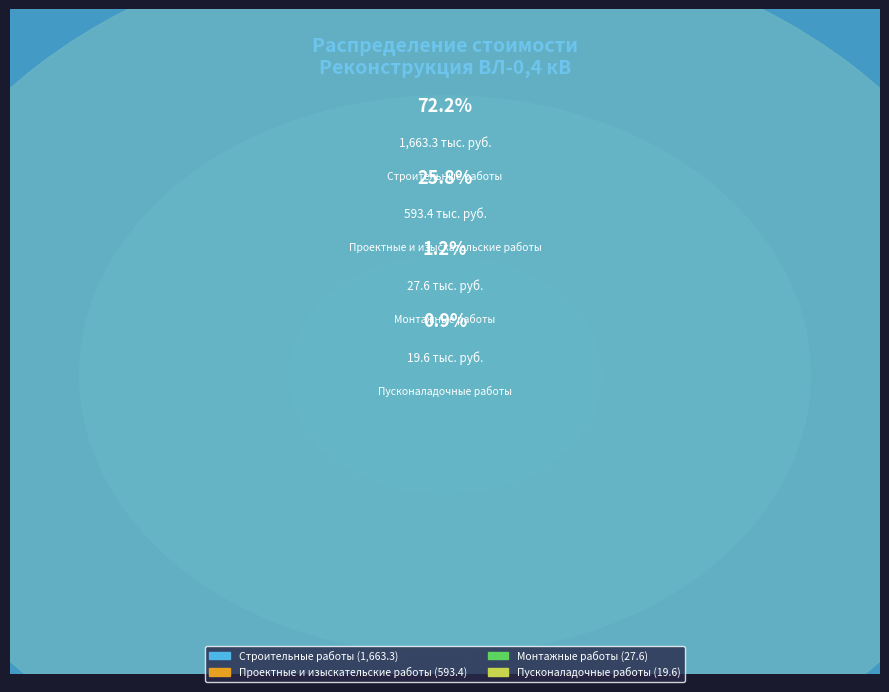

Is it true that Пусконаладочные работы is 11% of the pie?

False